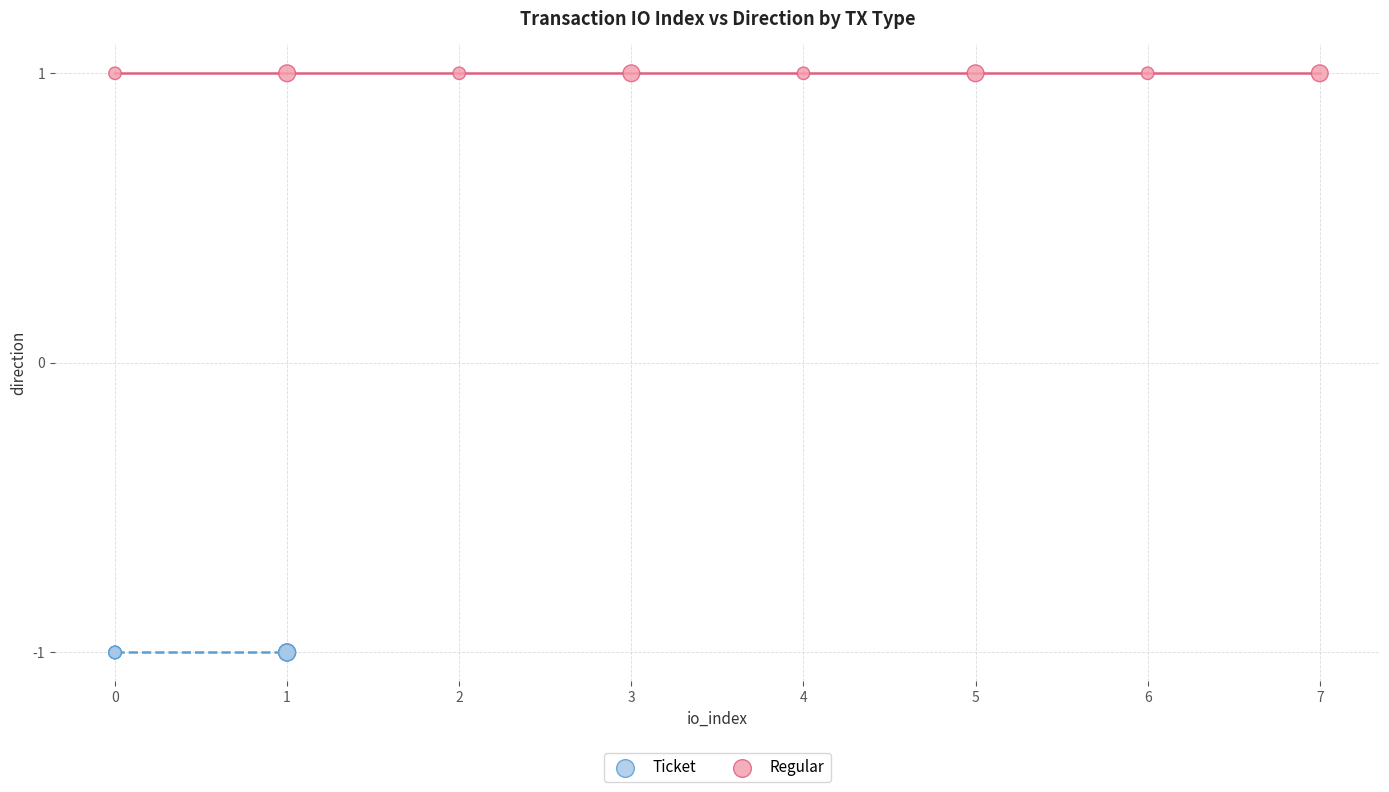

Which series contains the lowest Y value?

Ticket